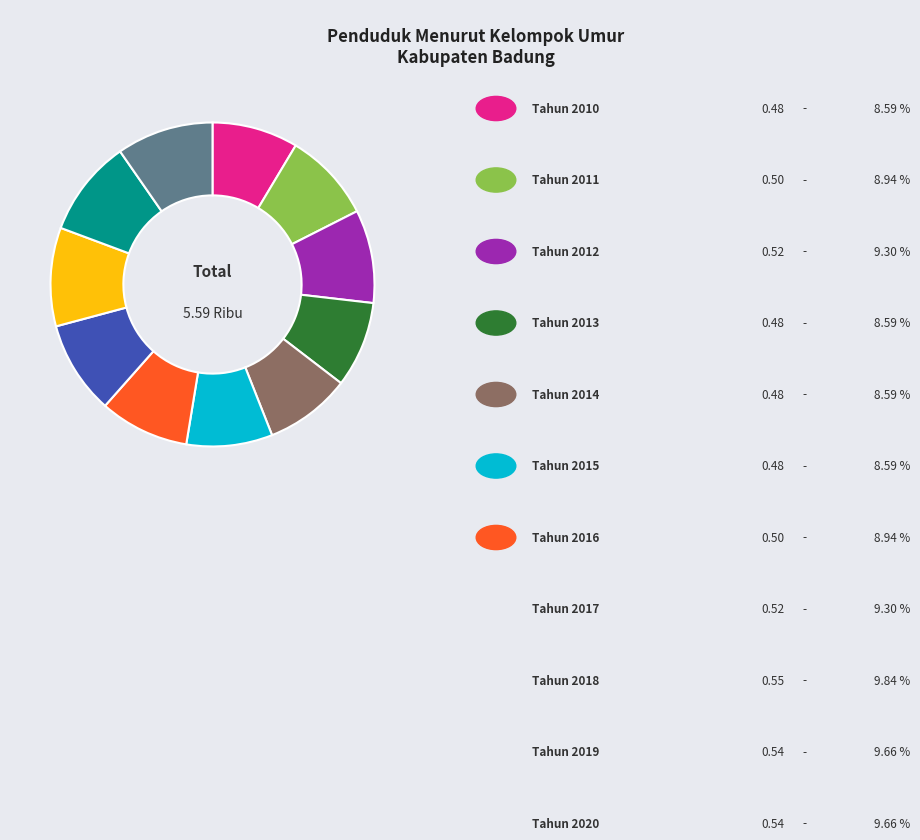

Is there a majority slice in this chart?

No